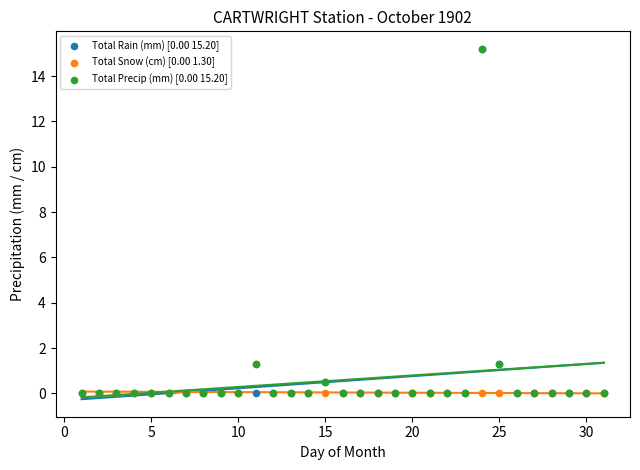

What are all the series names shown in the legend?

Total Rain (mm) [0.00 15.20], Total Snow (cm) [0.00 1.30], Total Precip (mm) [0.00 15.20]